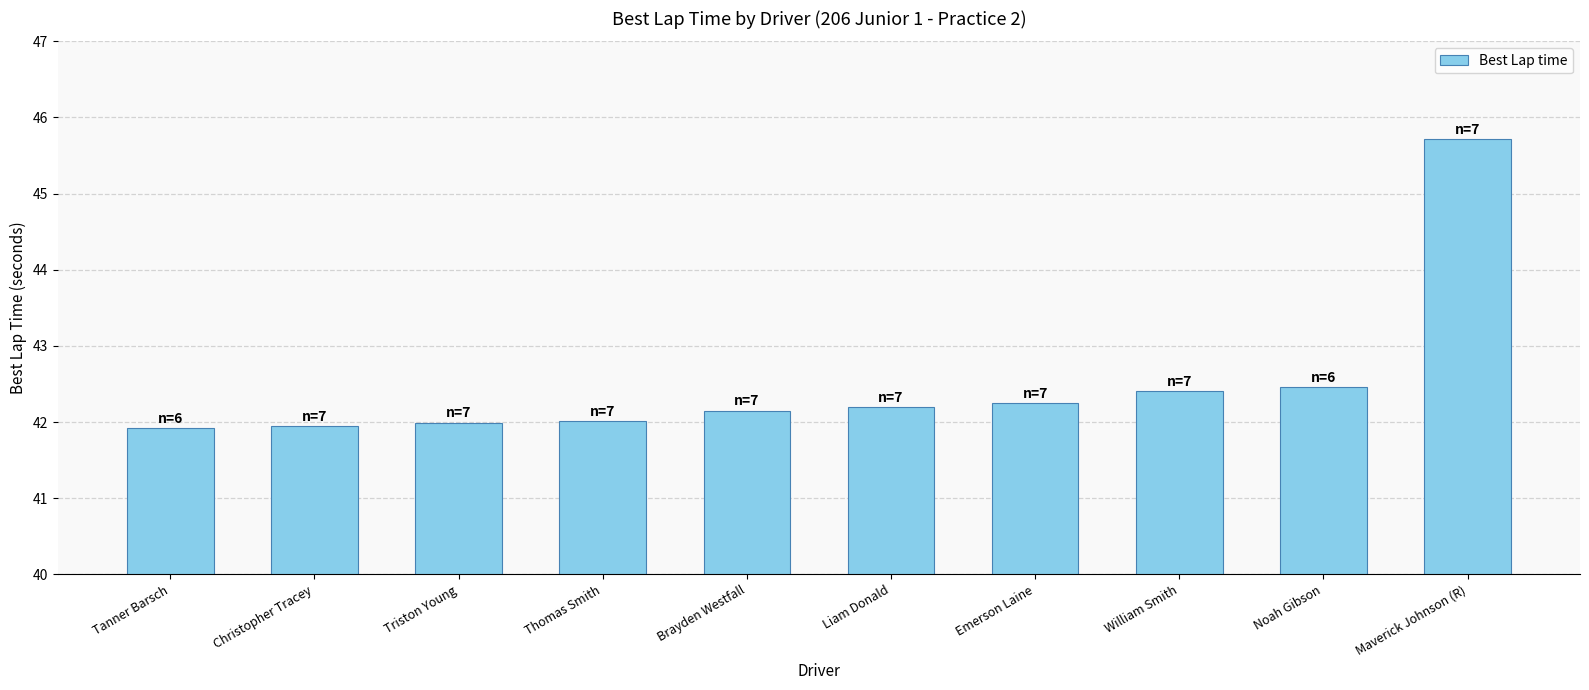

What position from the right is Thomas Smith?

7